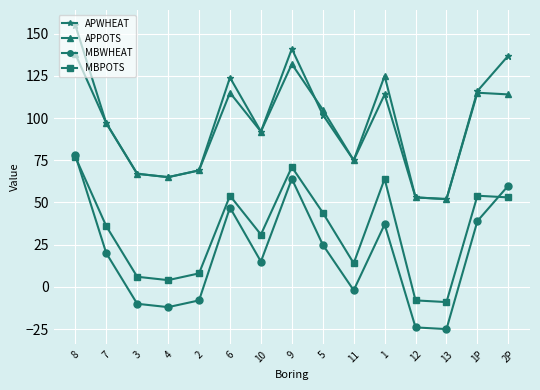

True or false: MBWHEAT and APWHEAT cross at least once.

False